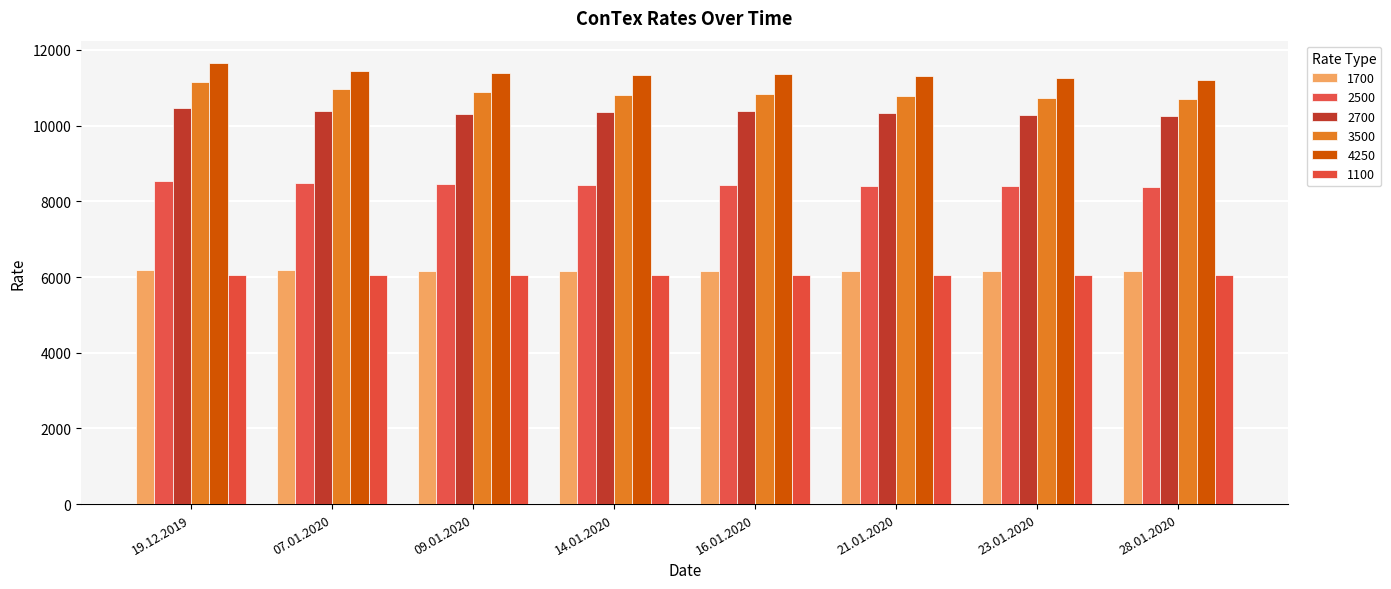

What position from the right is 14.01.2020?

5